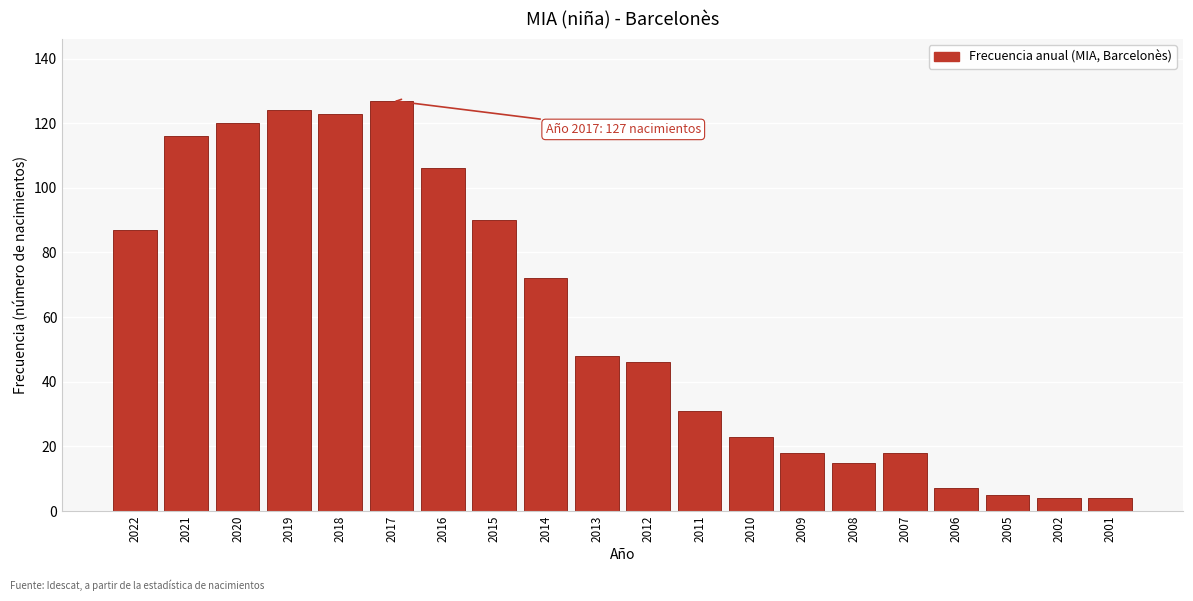

Reading right to left, what are all the values shown in this chart?

4	4	5	7	18	15	18	23	31	46	48	72	90	106	127	123	124	120	116	87